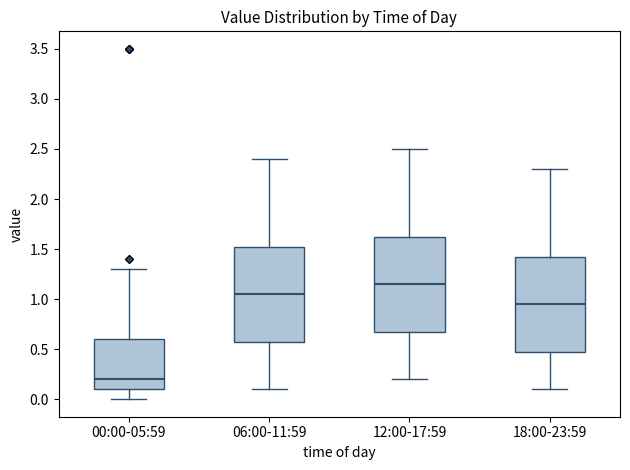

Reading left to right, read every box against the y-axis: the position of its median line, the range the box covers, and the ends of its whiskers. The values are not printed on the chart, so give them approximately, as read against the axis.

00:00-05:59: median 0.20, box 0.10 to 0.60, whiskers 0.00 to 1.30
06:00-11:59: median 1.05, box 0.60 to 1.55, whiskers 0.10 to 2.40
12:00-17:59: median 1.15, box 0.70 to 1.65, whiskers 0.20 to 2.50
18:00-23:59: median 0.95, box 0.50 to 1.45, whiskers 0.10 to 2.30